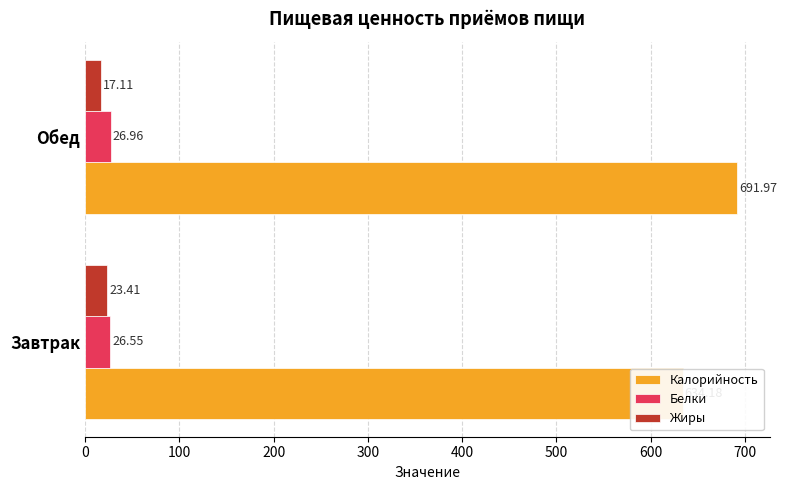

What is the sum of the Белки values at Завтрак and Обед?

53.5